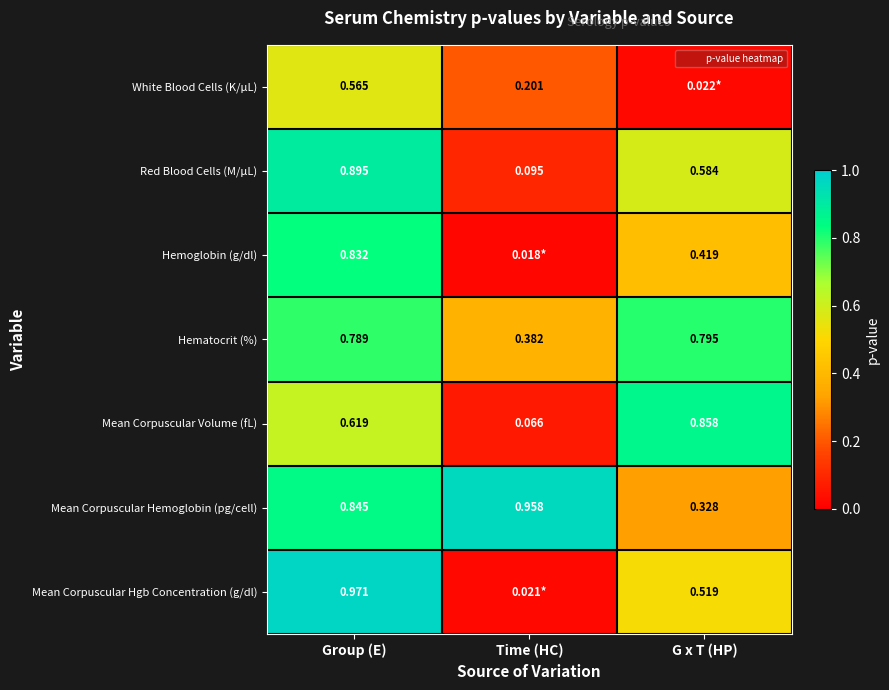

What is the difference between the Mean Corpuscular Volume (fL) values at G x T (HP) and Time (HC)?

0.8